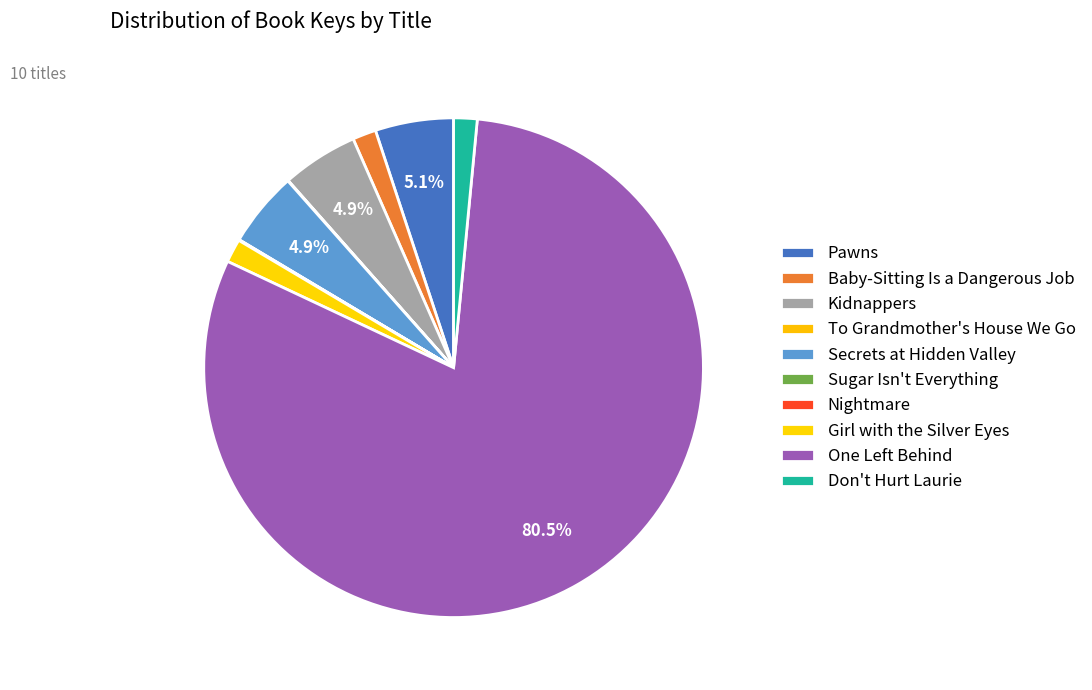

Which has a higher value, Pawns or To Grandmother's House We Go?

Pawns